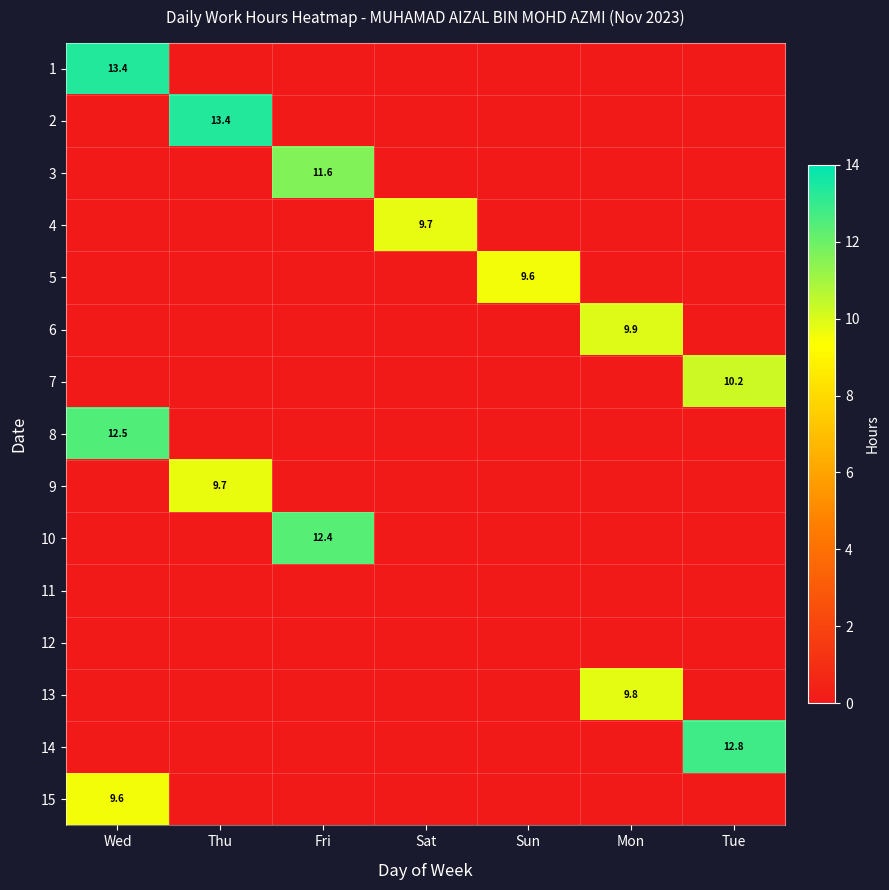

At which label does 12 reach its minimum?

Wed